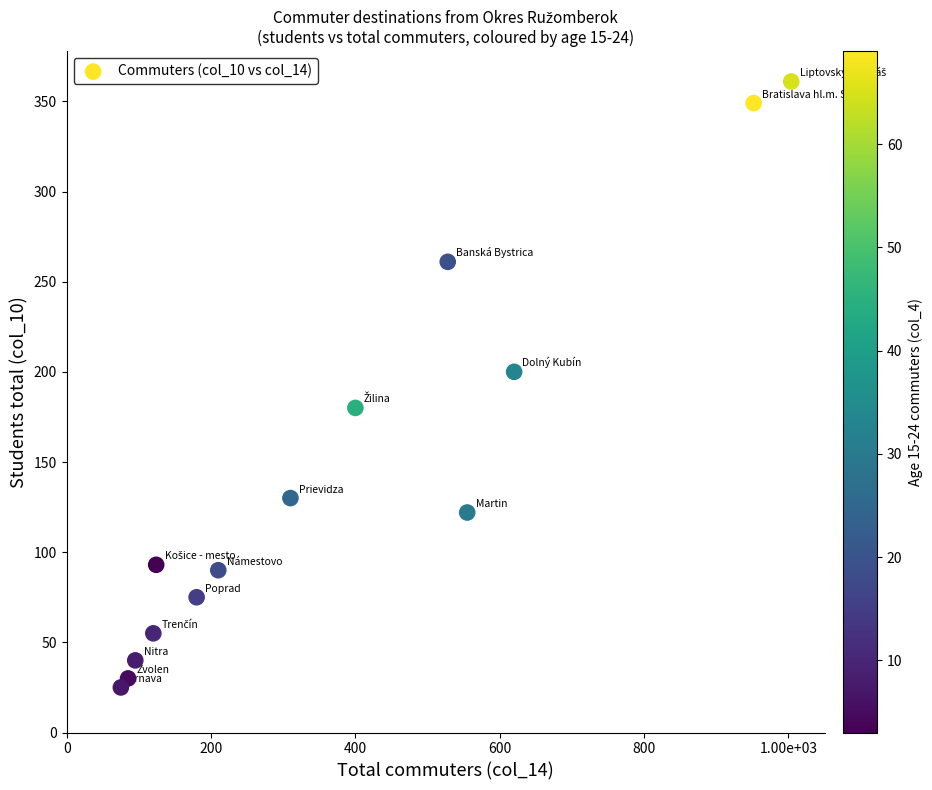

What Y value in the scatter plot is closest to 193?

200